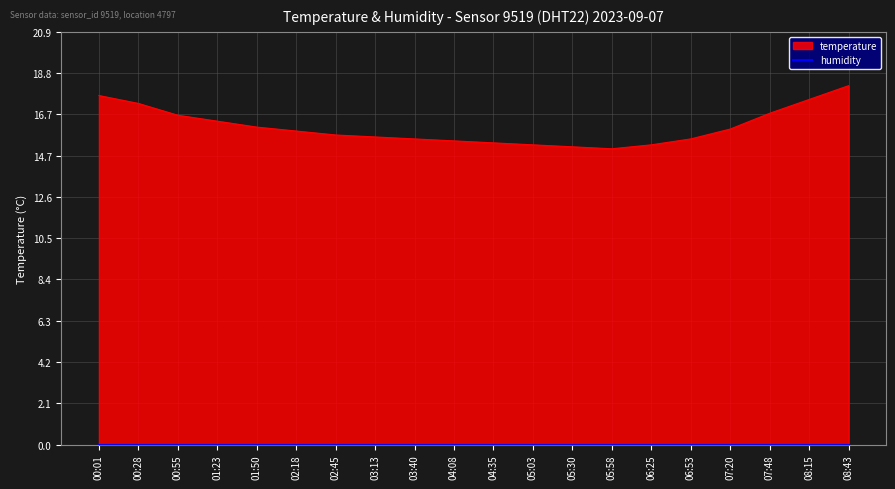

Count the number of values greater than 15.

19